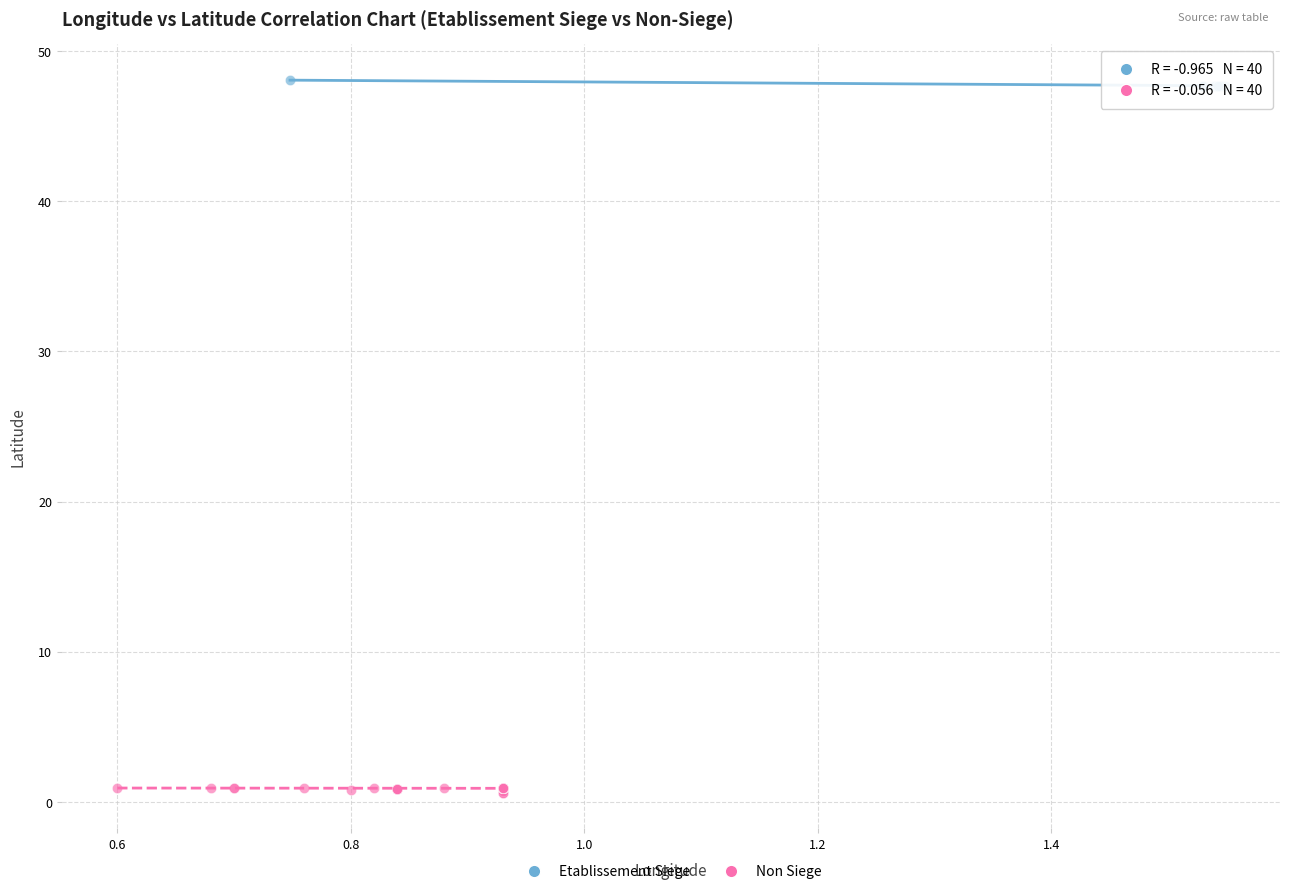

What are all the series names shown in the legend?

Etablissement Siege, Non Siege